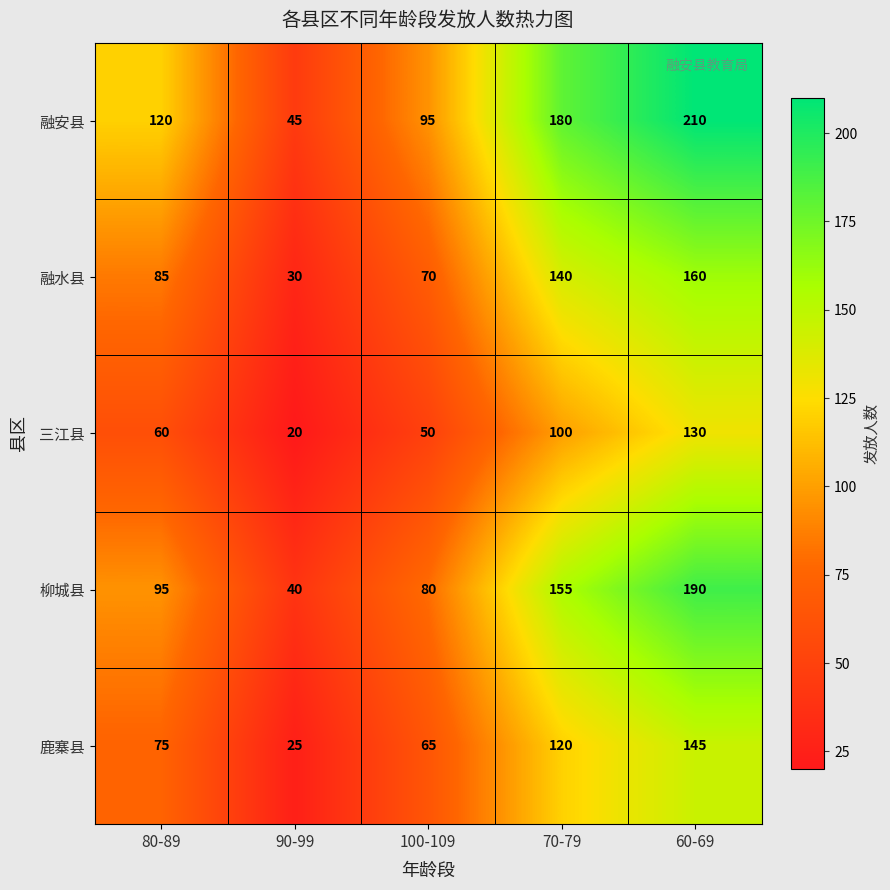

What is the difference between the highest and lowest values at 80-89?

60